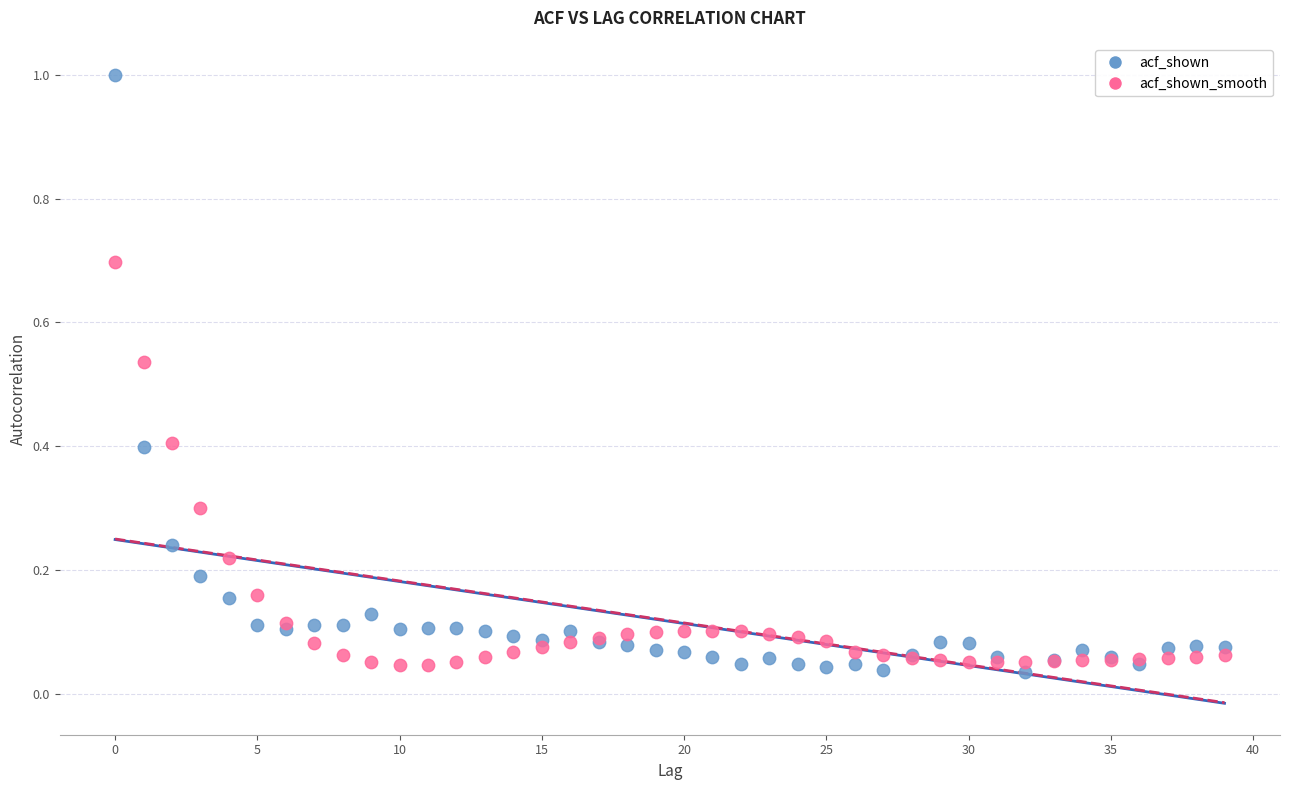

Which series reaches the maximum Y coordinate?

acf_shown